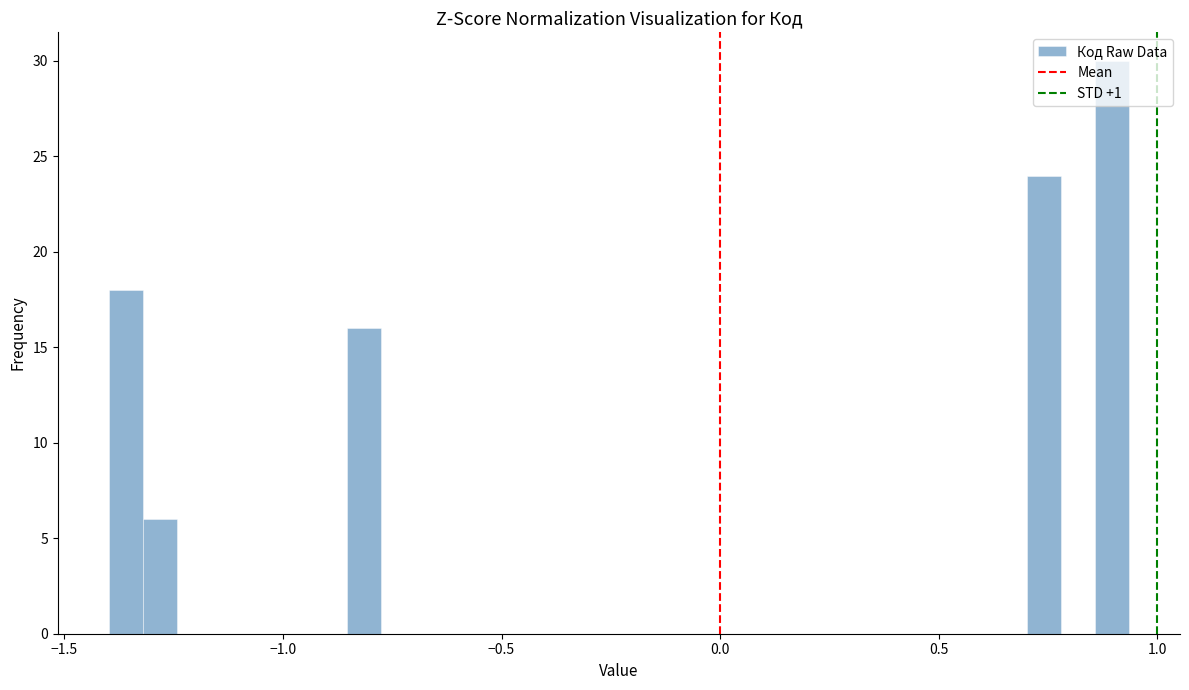

Around what value on the x-axis is the tallest bar? Give the approximate position of its centre, as read against the axis.

0.90